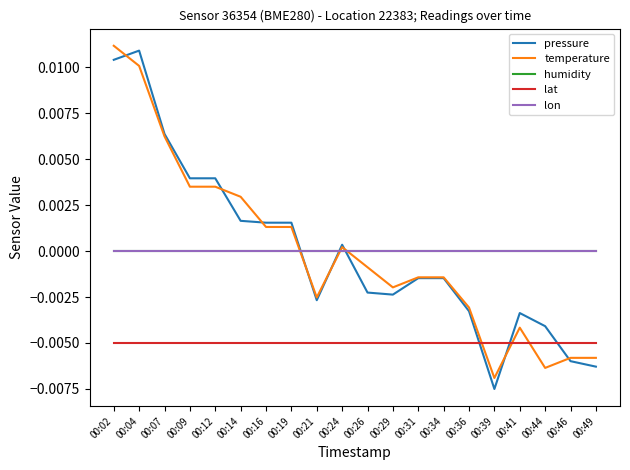

Is this an area chart (filled region under the line)?

No